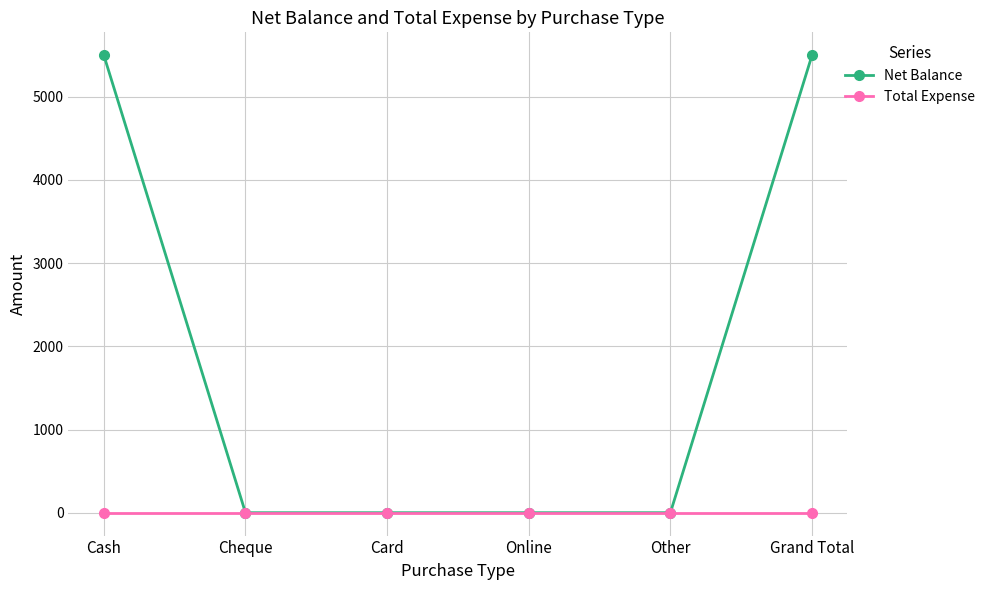

What is the greatest value displayed?

5500